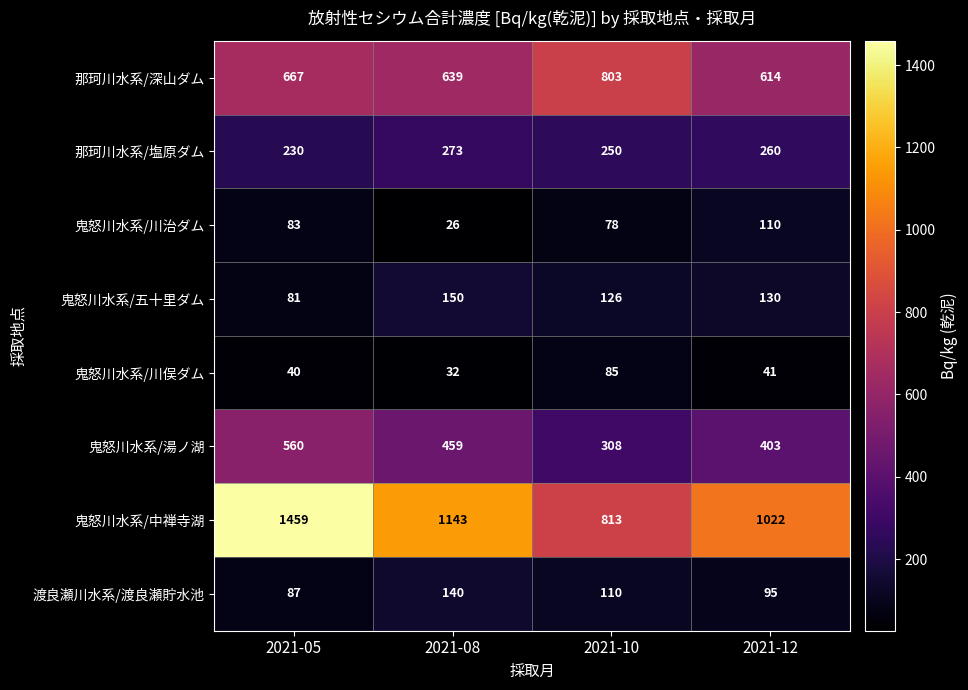

Is it true that 鬼怒川水系/湯ノ湖 equals 560 at 2021-05?

True